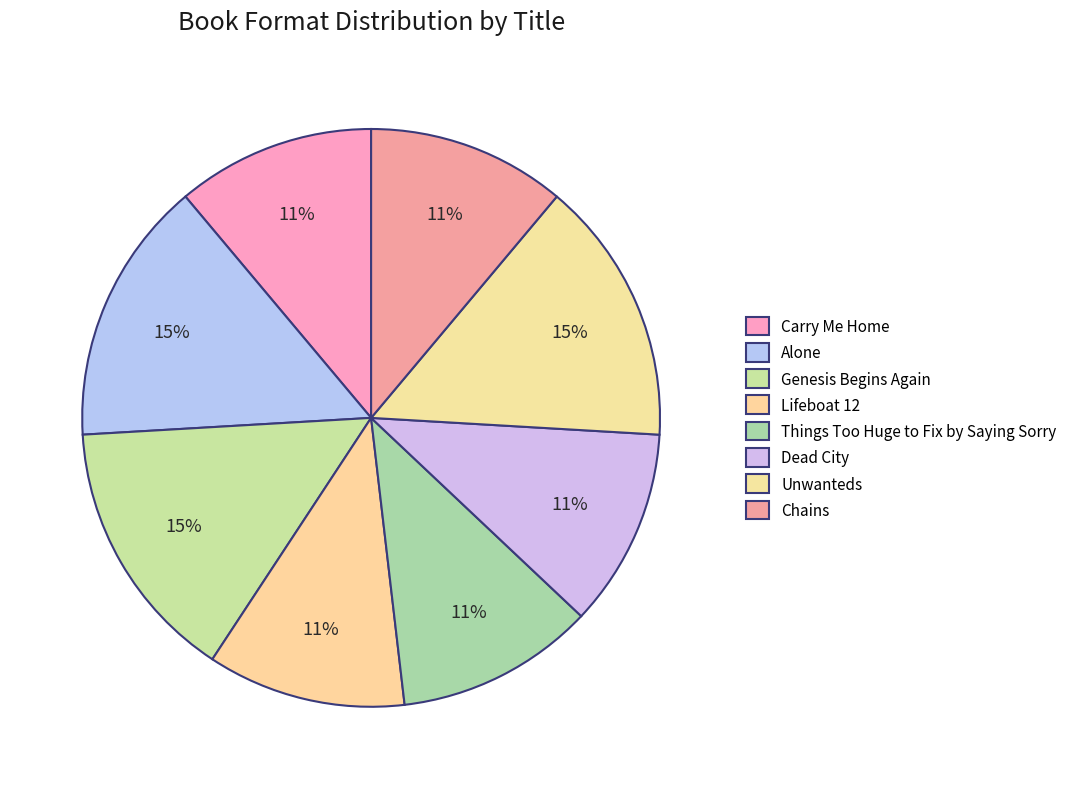

Which slice is the smallest?

Carry Me Home